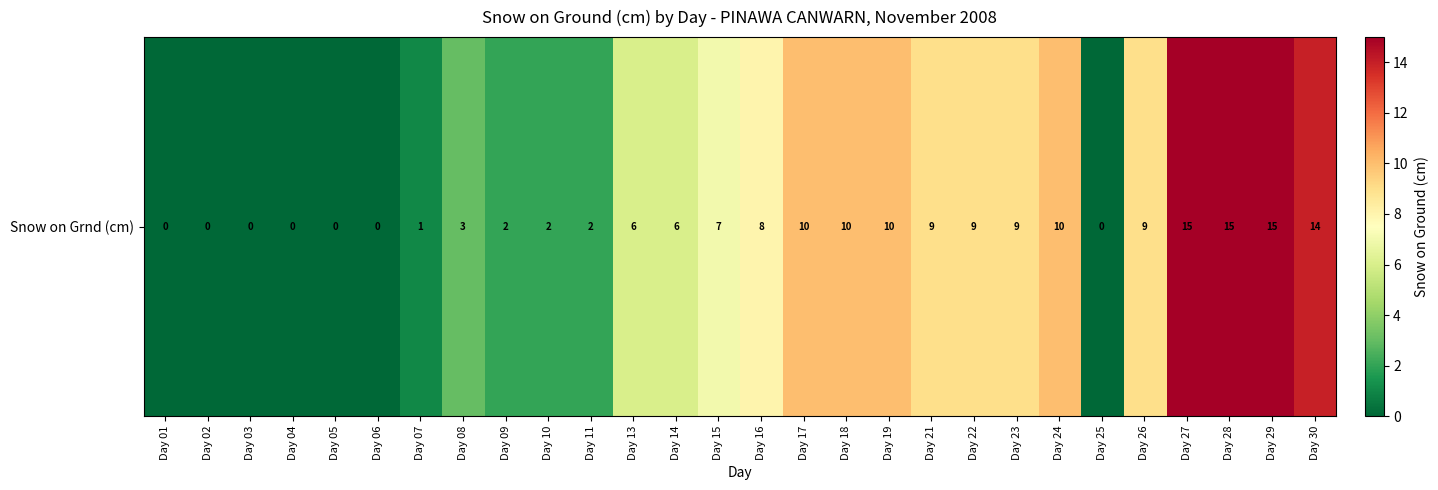

Reading left to right, transcribe all the data shown in this chart.

Day 01=0	Day 02=0	Day 03=0	Day 04=0	Day 05=0	Day 06=0	Day 07=1	Day 08=3	Day 09=2	Day 10=2	Day 11=2	Day 13=6	Day 14=6	Day 15=7	Day 16=8	Day 17=10	Day 18=10	Day 19=10	Day 21=9	Day 22=9	Day 23=9	Day 24=10	Day 25=0	Day 26=9	Day 27=15	Day 28=15	Day 29=15	Day 30=14